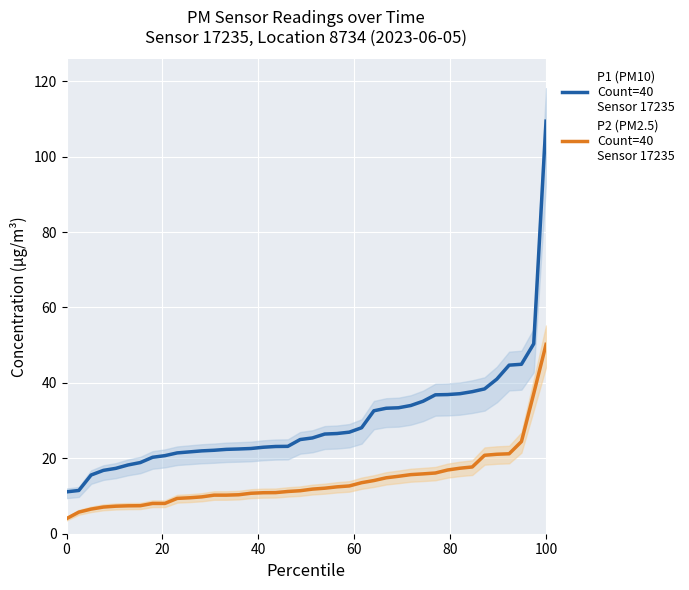

Which has a higher value, 80 or 100?

100